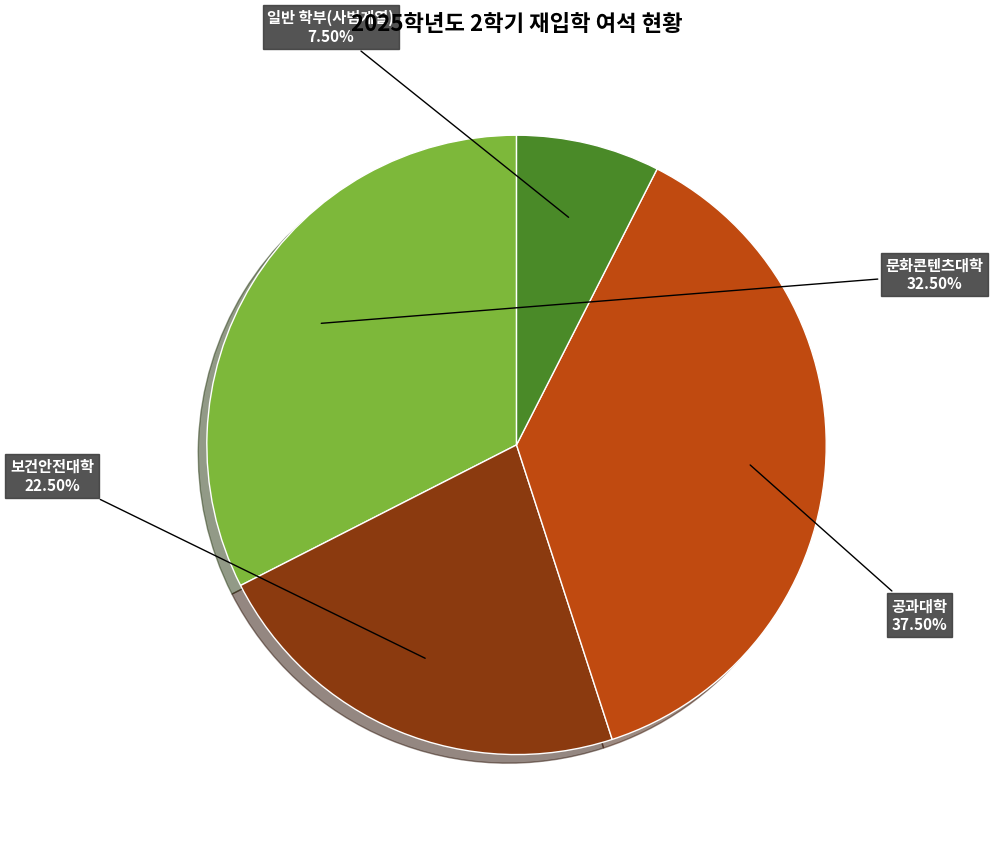

Is there any slice that represents more than half of the pie?

No